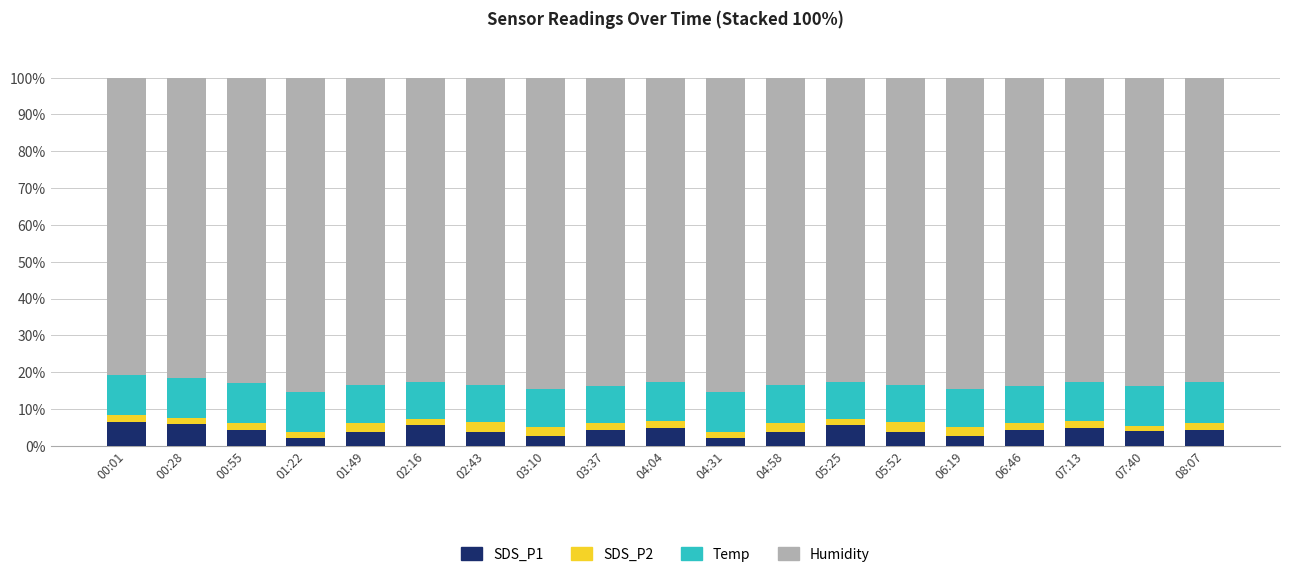

What is the total value across all series at 05:52?

100.0